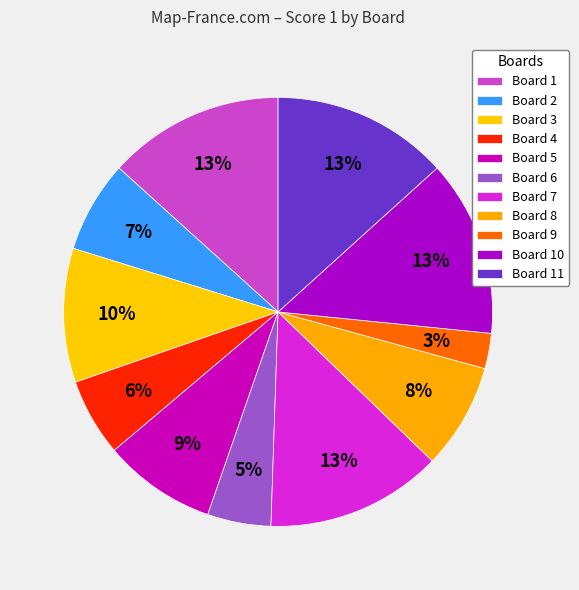

Count the number of slices in the pie.

11